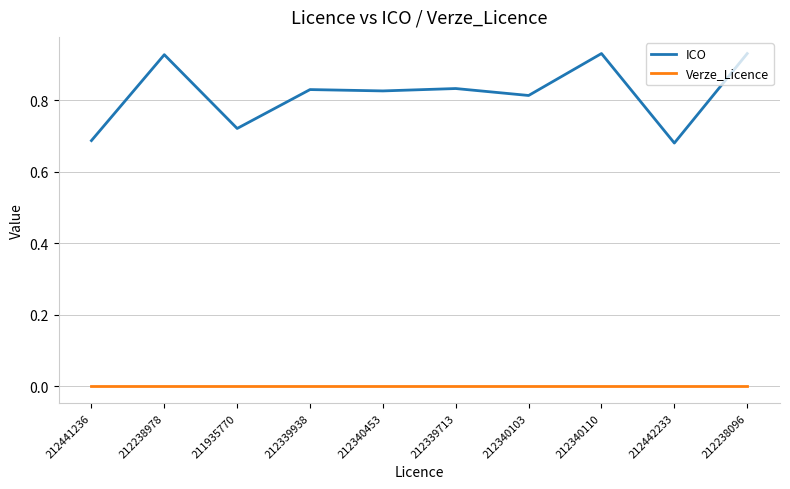

Rank the series by their average value, from lowest to highest.

Verze_Licence, ICO